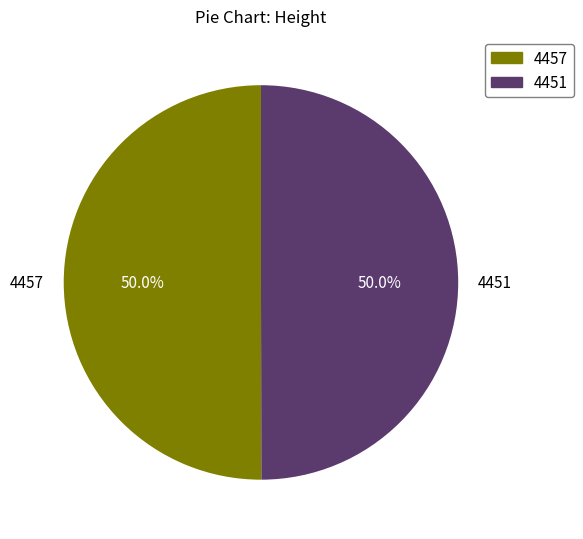

Do 4457 and 4451 together represent more than half of the pie?

Yes